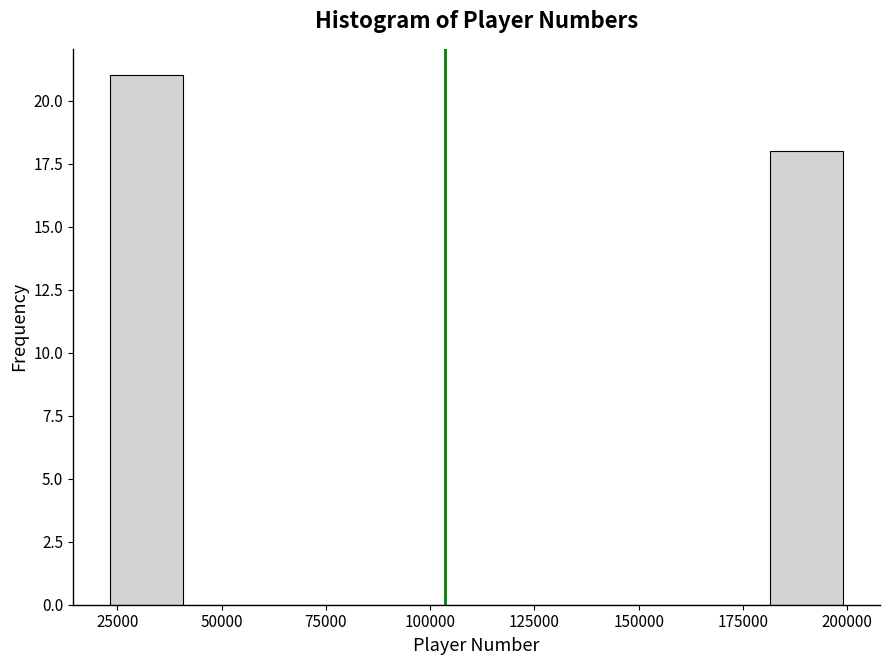

Around what value on the x-axis is the tallest bar? Give the approximate position of its centre, as read against the axis.

30000